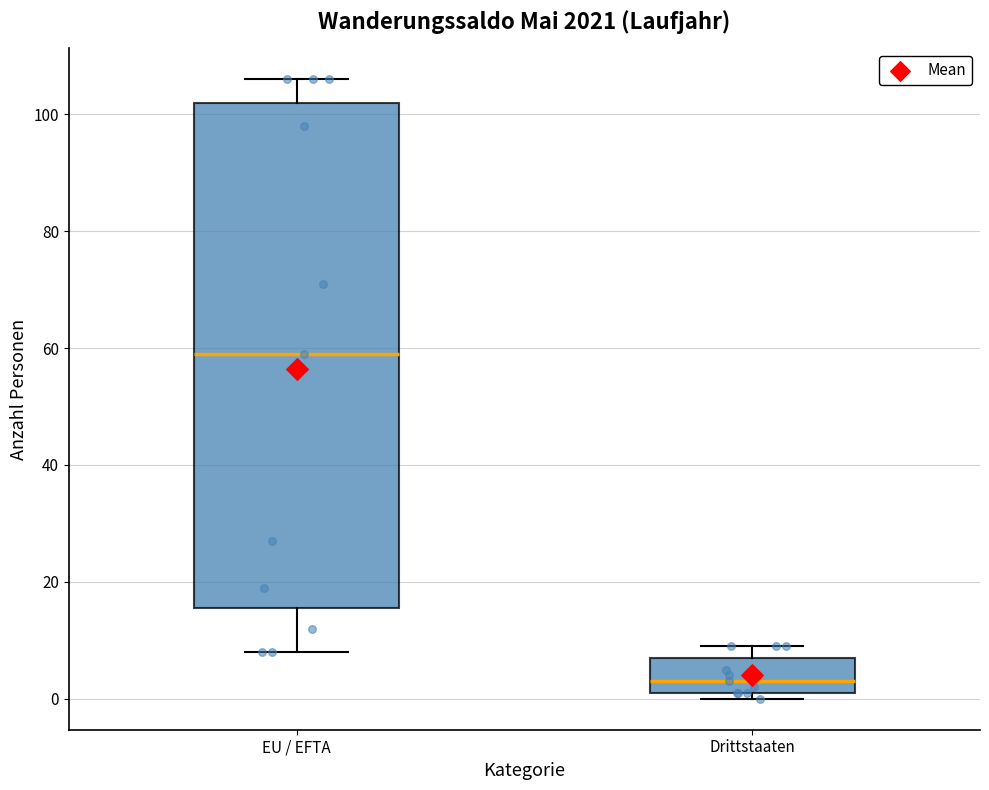

Which box's median line is the highest?

EU / EFTA